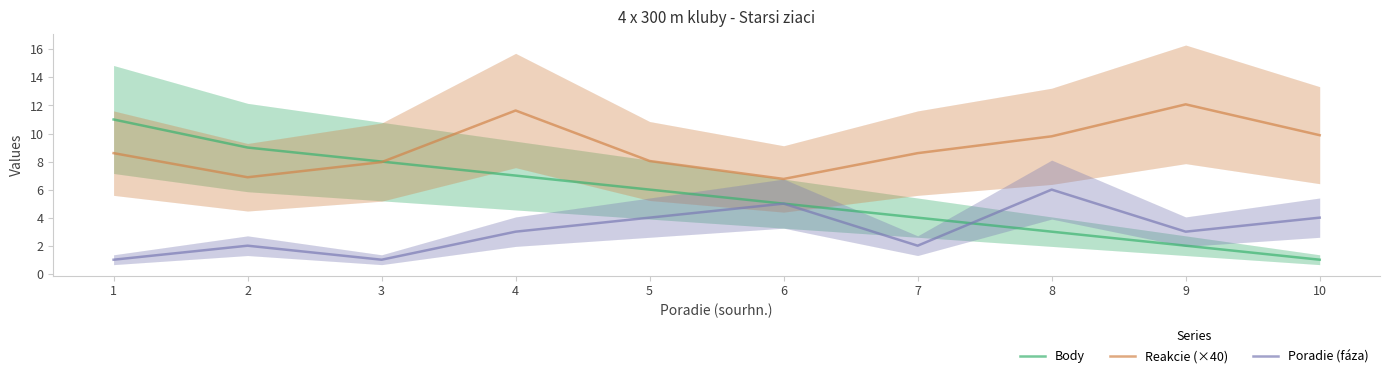

How many values in the Body series exceed 6?

4